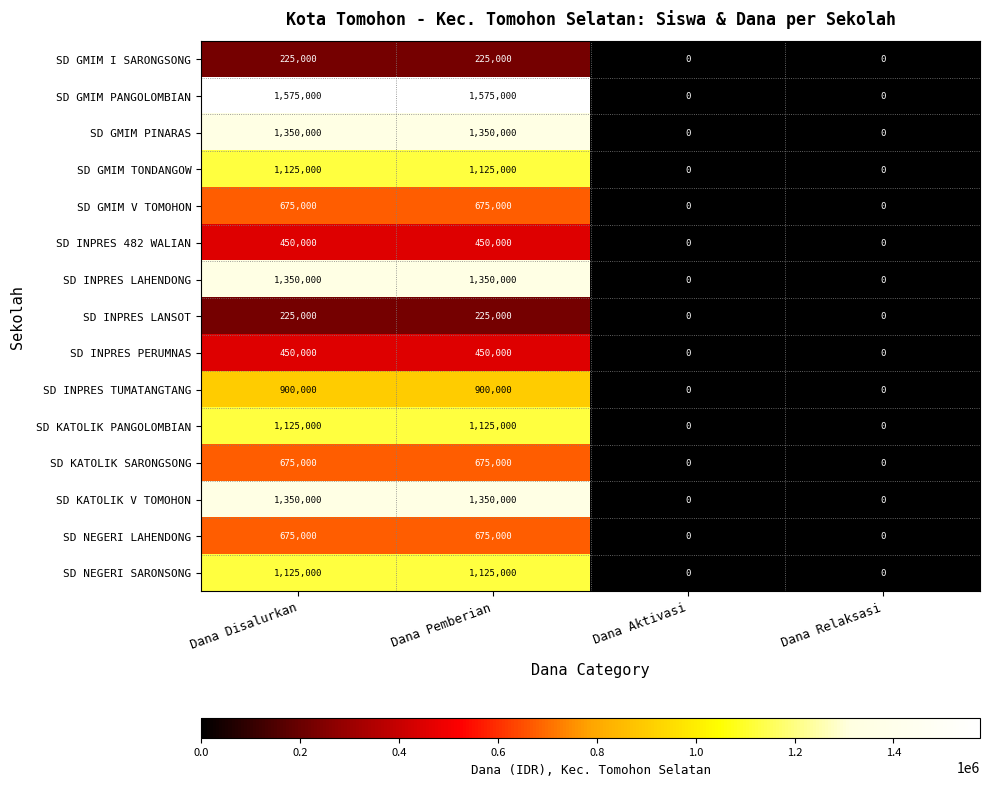

Which series has the largest total across all categories?

SD GMIM PANGOLOMBIAN